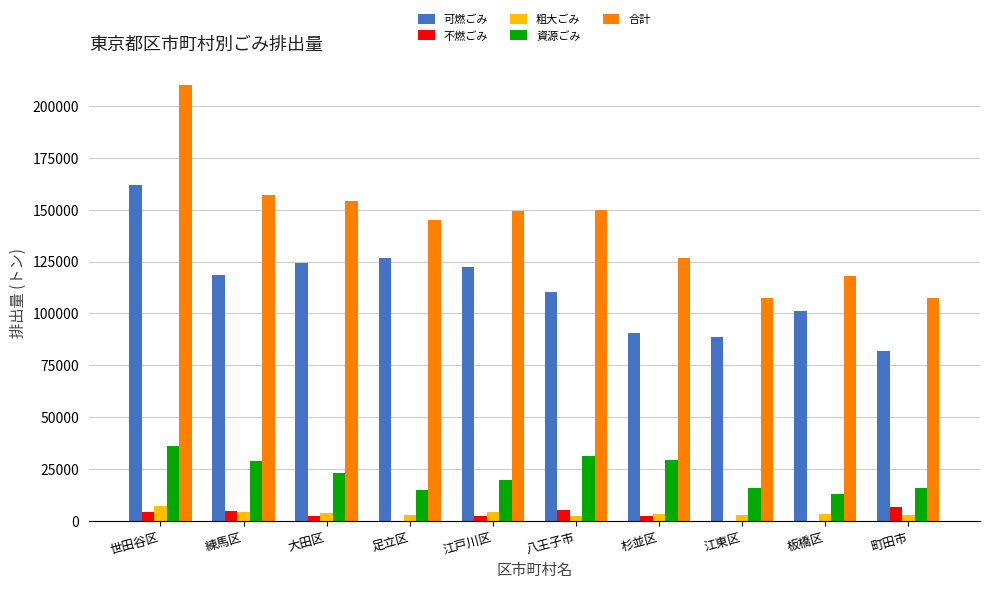

Which series changed the most between 江戸川区 and 杉並区?

可燃ごみ